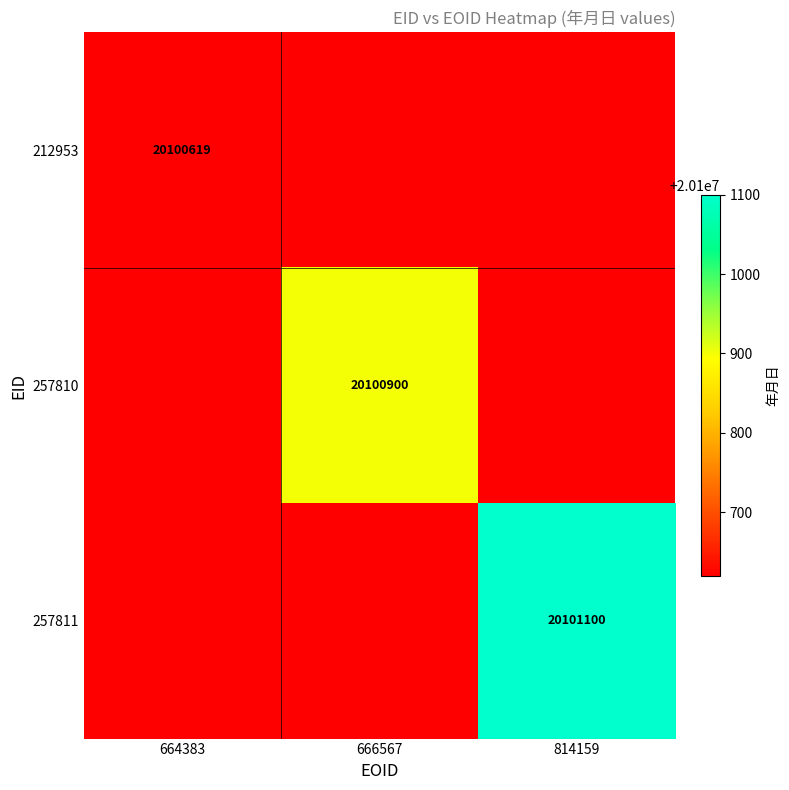

List the series in order of their peak value, lowest first.

212953, 257810, 257811